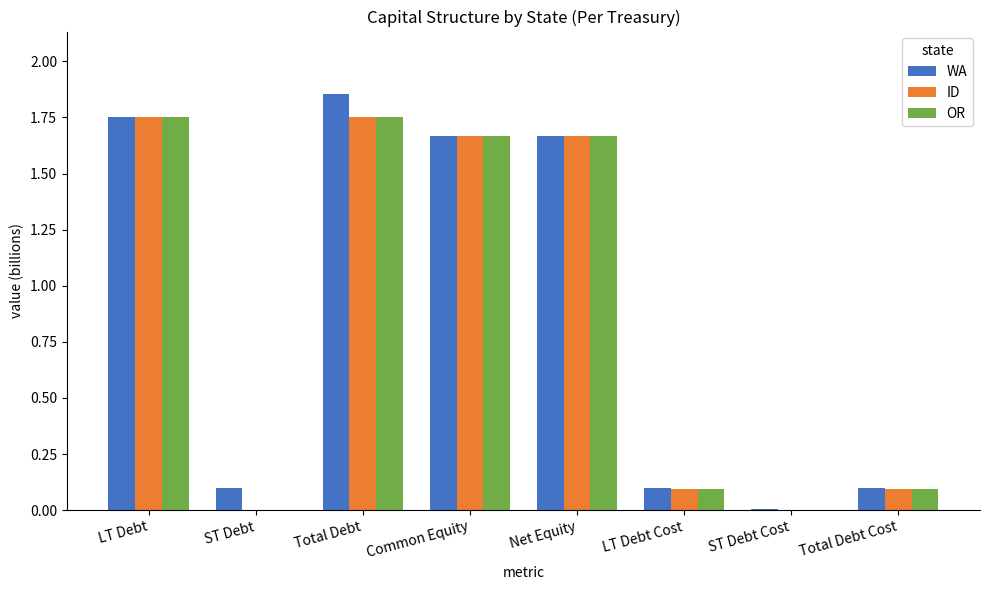

At which label does WA first exceed 1?

LT Debt